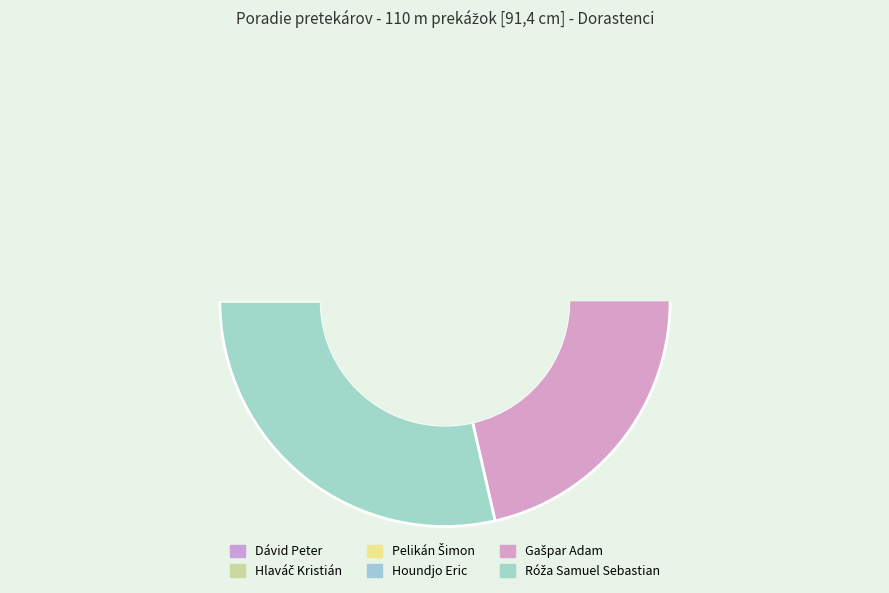

Is there any slice that represents more than half of the pie?

No